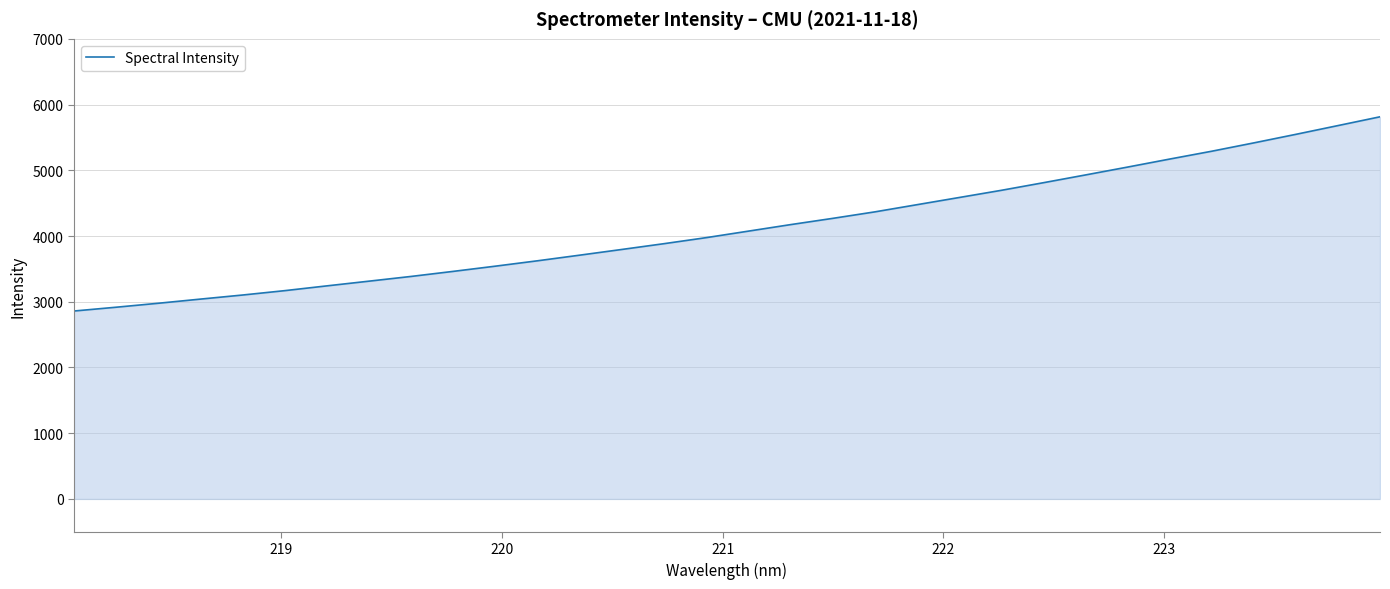

What is the difference between the maximum and minimum values?

2954.9